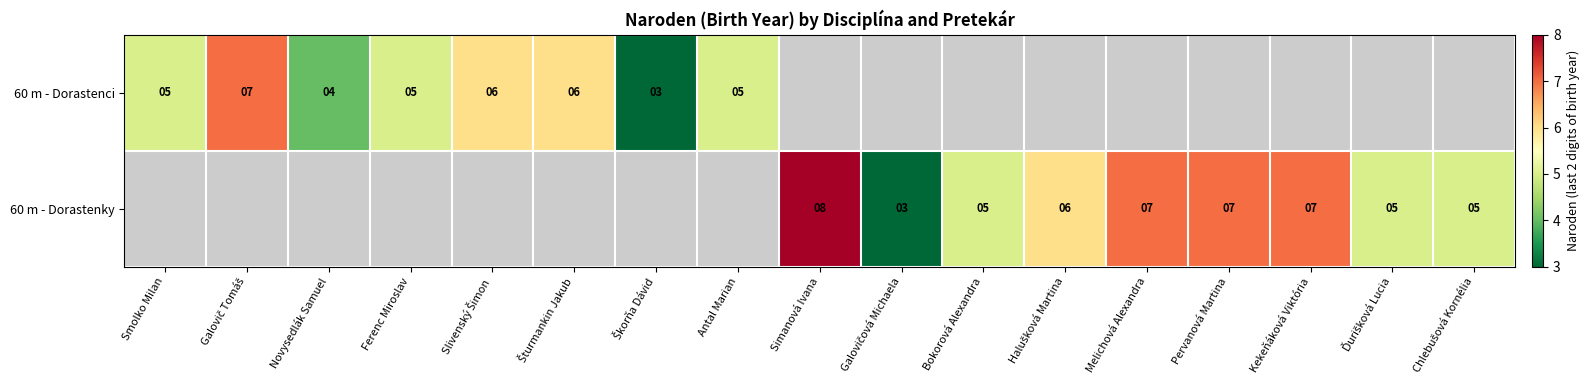

True or false: 60 m - Dorastenci has a value of 5 at Antal Marian.

True